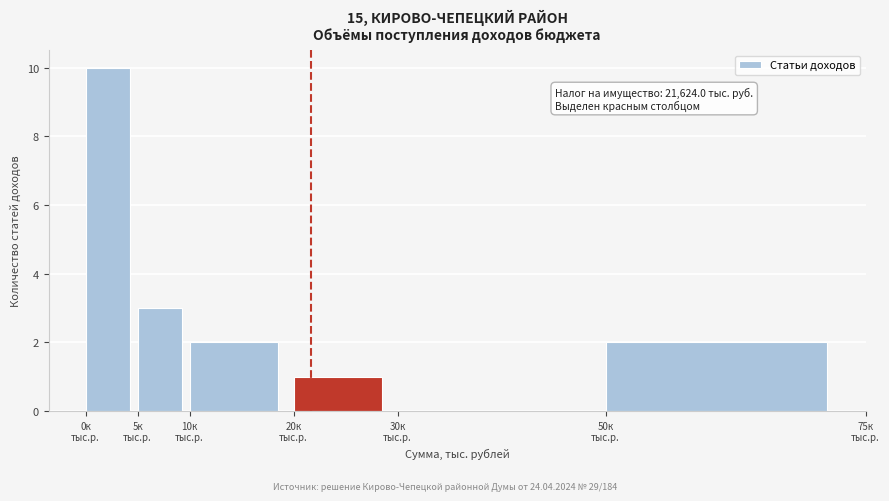

What is the greatest value displayed?

10